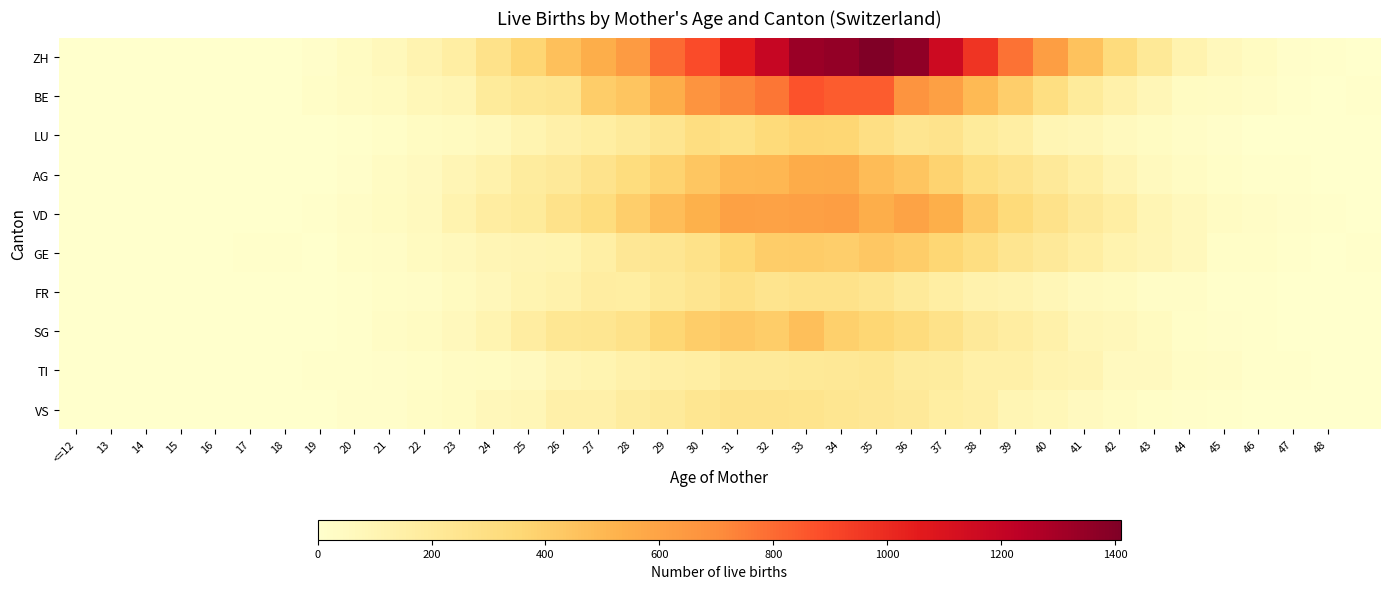

At how many categories does at least one series exceed 233?

19